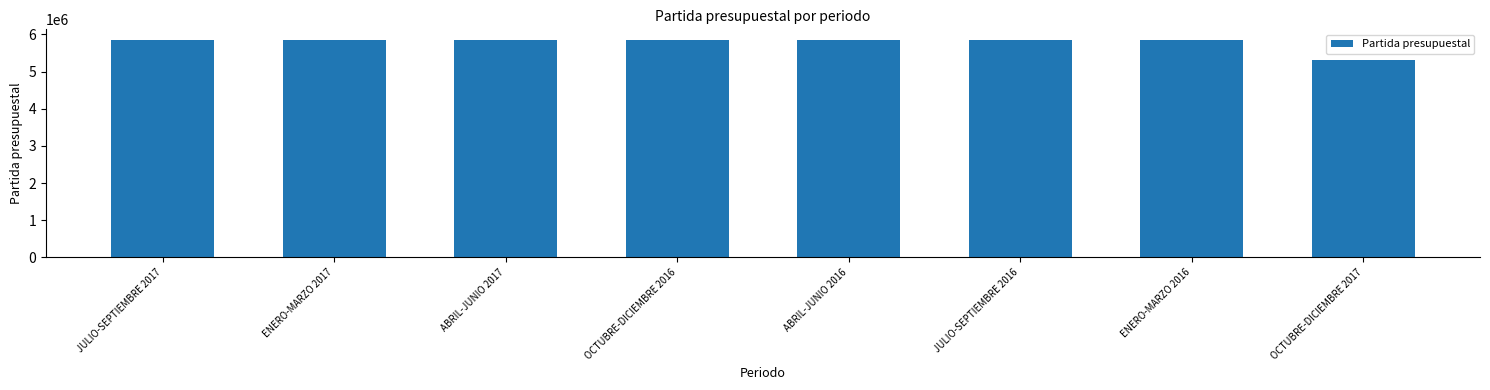

What is the ratio of the value at ABRIL-JUNIO 2016 to the value at ABRIL-JUNIO 2017?

1.0